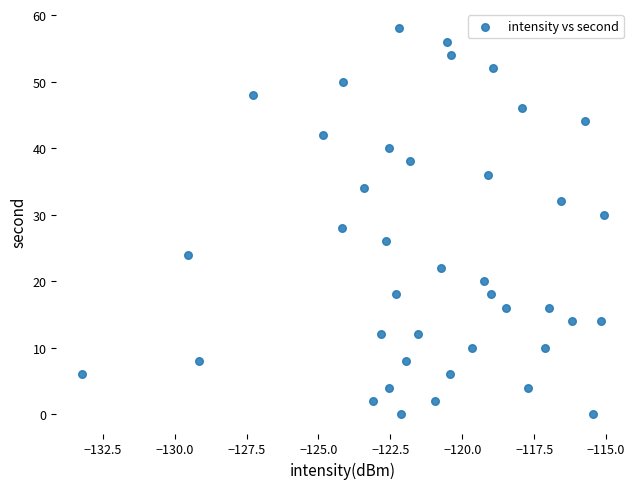

What is the range of Y values (max minus min)?

58